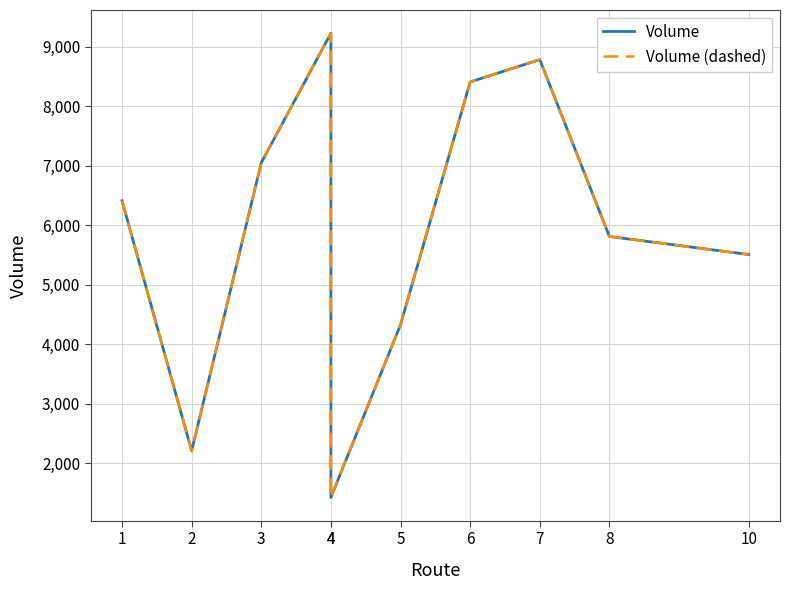

Is the value of Volume at 4 greater than the value of Volume (dashed) at 1?

Yes